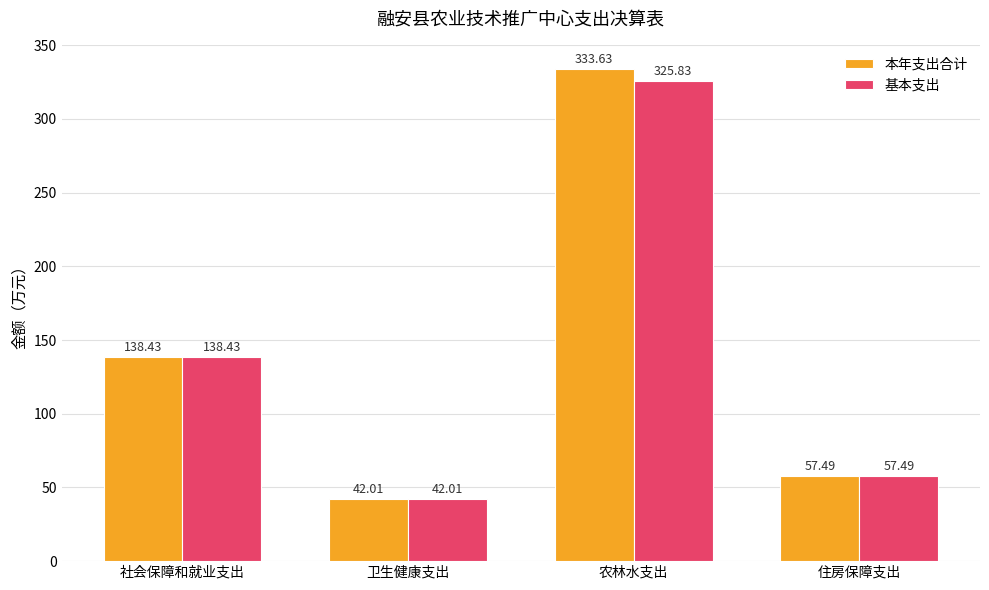

Which category has the lowest value across all series?

卫生健康支出